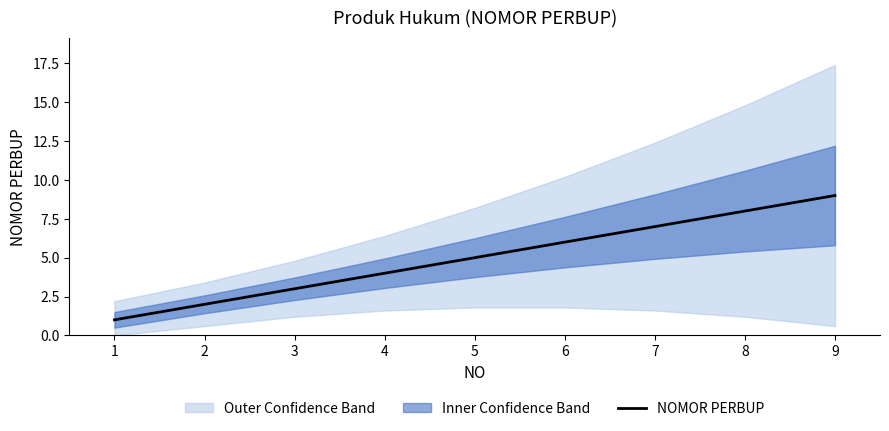

What is the difference between the maximum and minimum values?

8